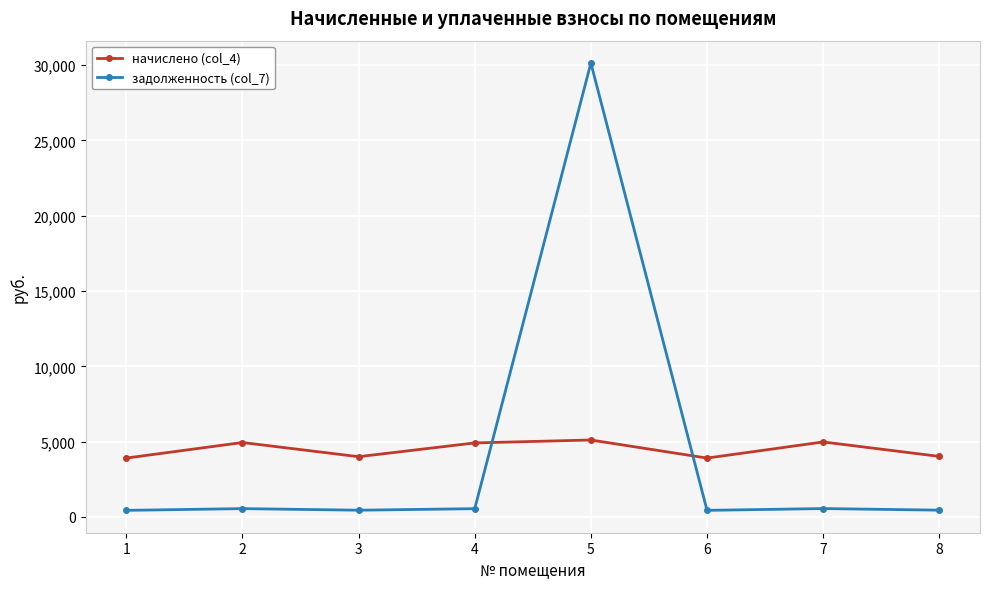

What is the maximum value for начислено (col_4)?

5106.4